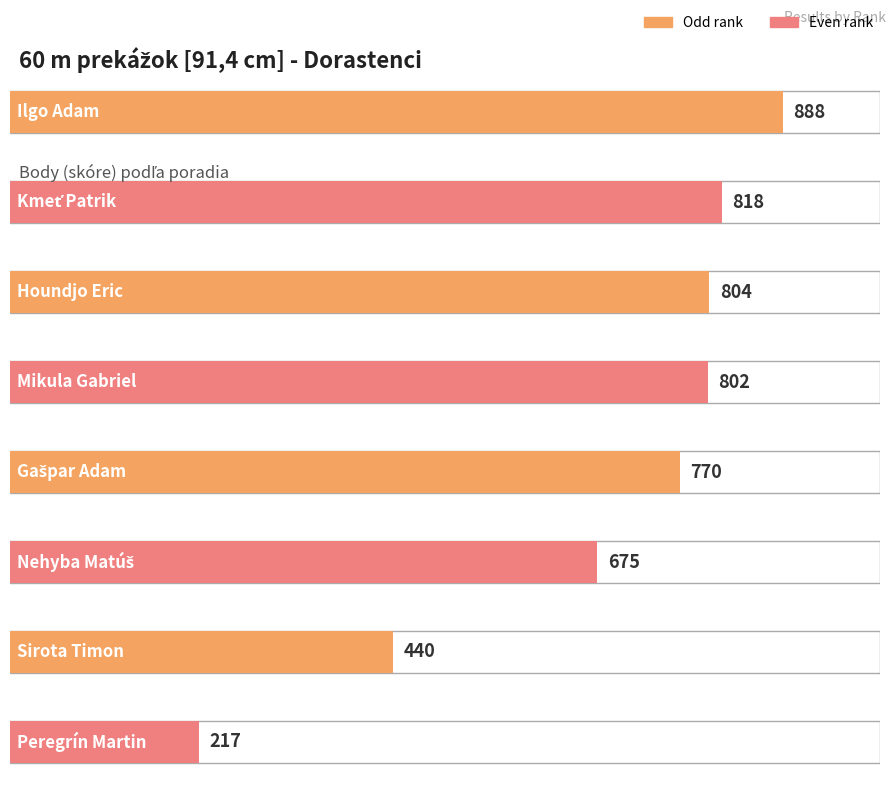

What is the minimum value shown in the chart?

217